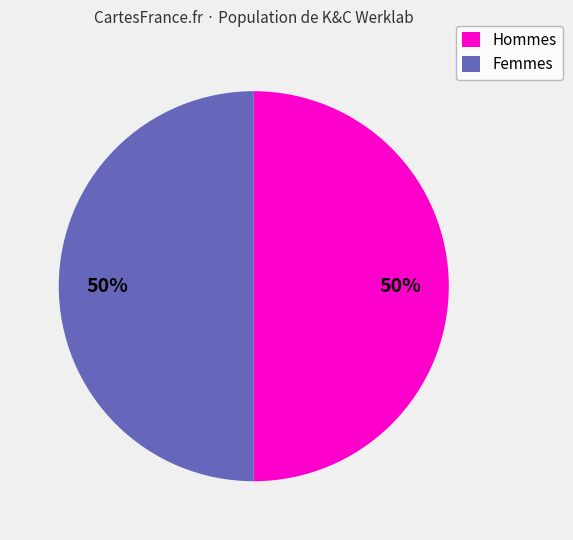

True or false: Hommes accounts for 50% of the total.

True